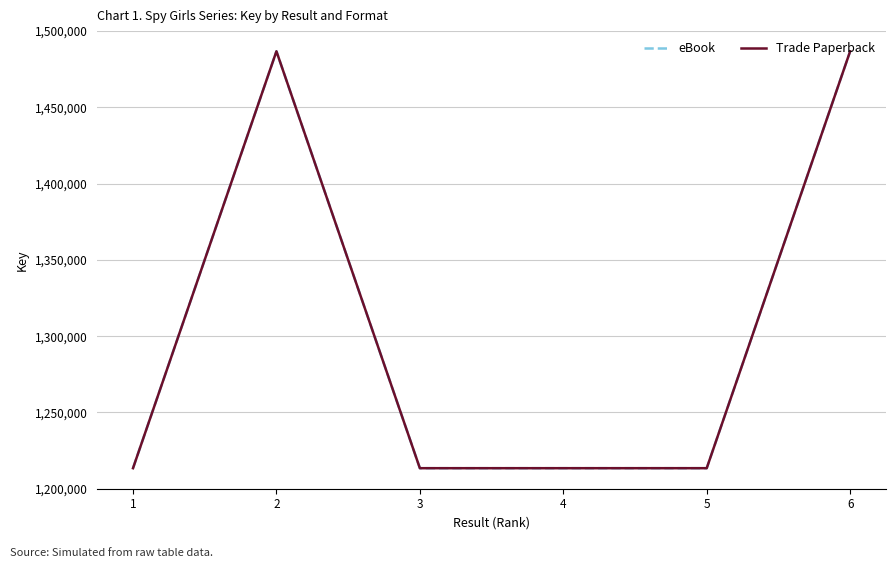

What is the greatest value displayed?

1486773